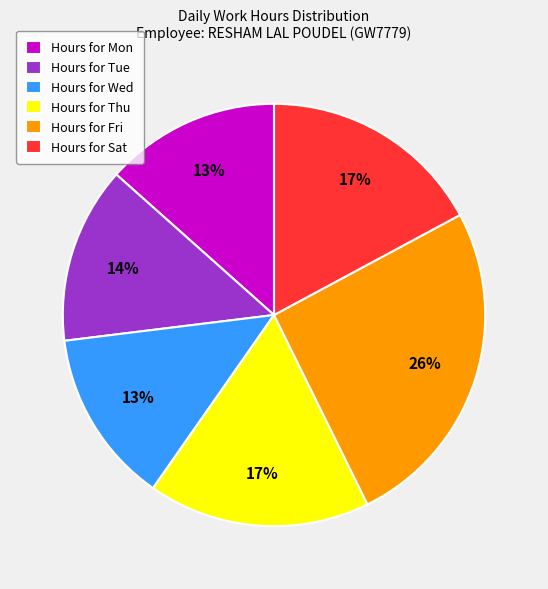

Combined, do Hours for Tue and Hours for Fri account for over 50%?

No